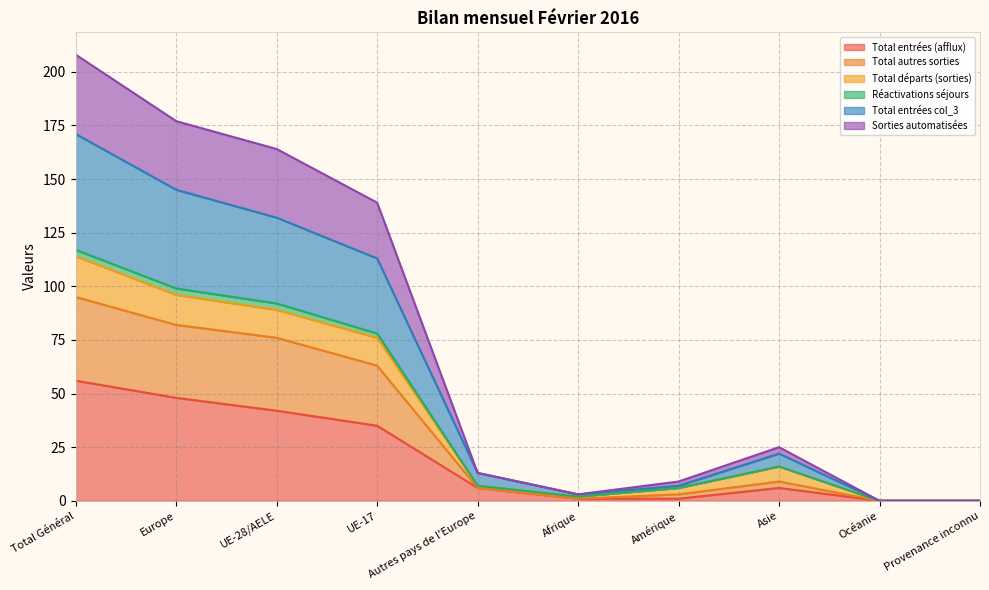

What is the spread (max minus min) of values at Autres pays de l'Europe?

7